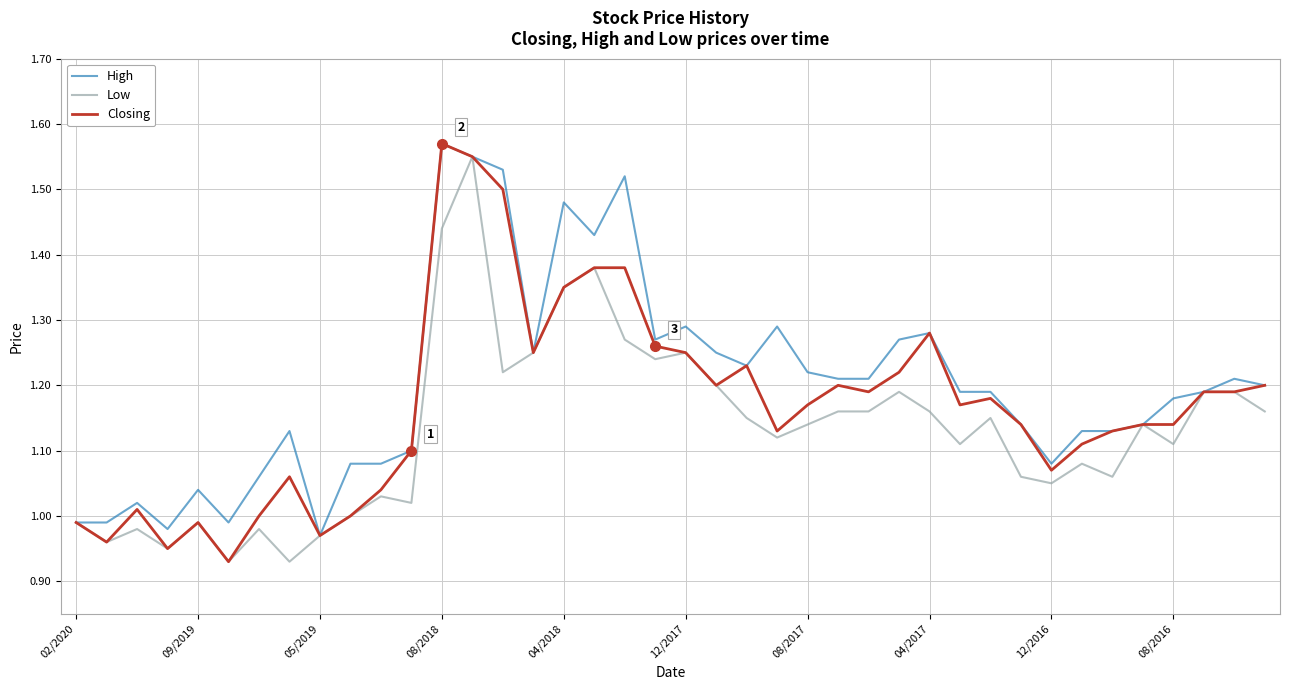

How many lines are shown in the chart?

3